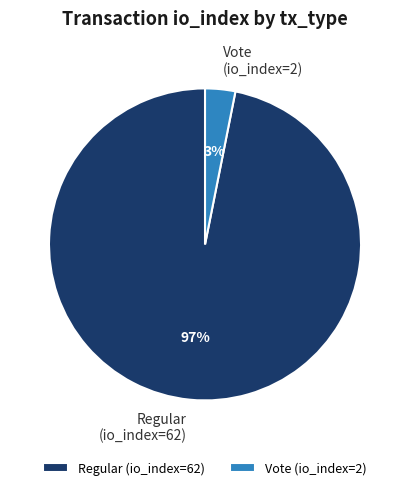

Is Regular (io_index=62) the majority of the pie?

Yes